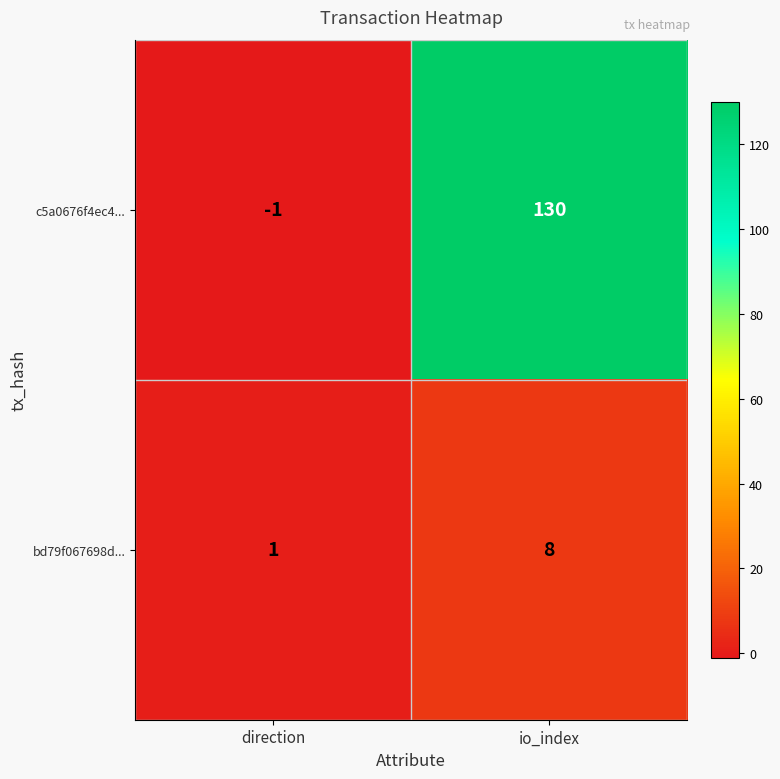

What is the sum of all bd79f067698d... values?

9